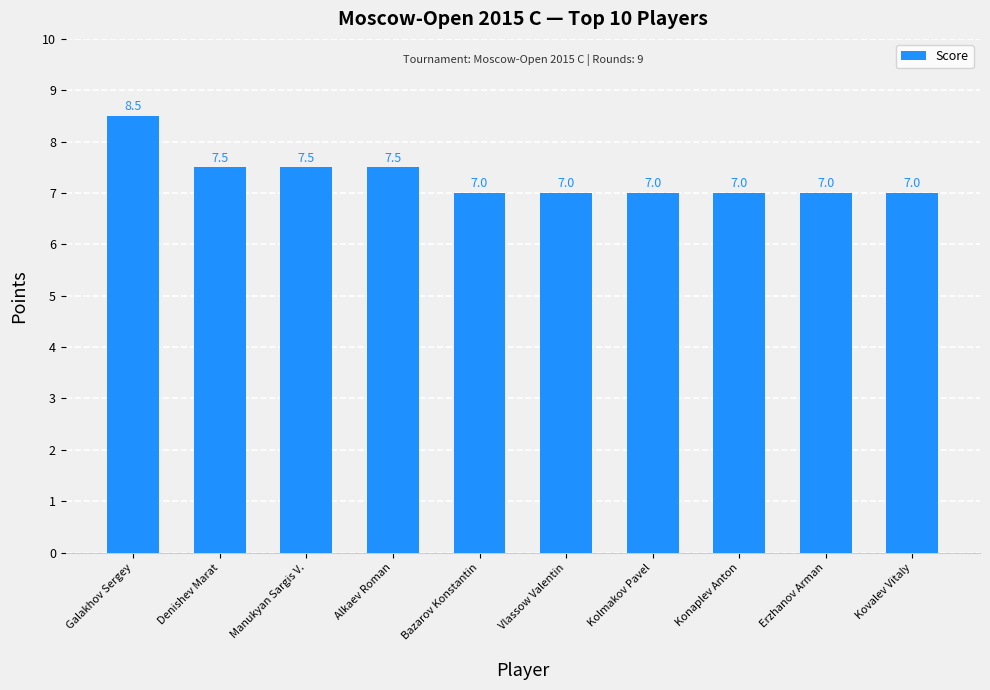

Reading right to left, list all the values displayed in this chart.

7.0	7.0	7.0	7.0	7.0	7.0	7.5	7.5	7.5	8.5